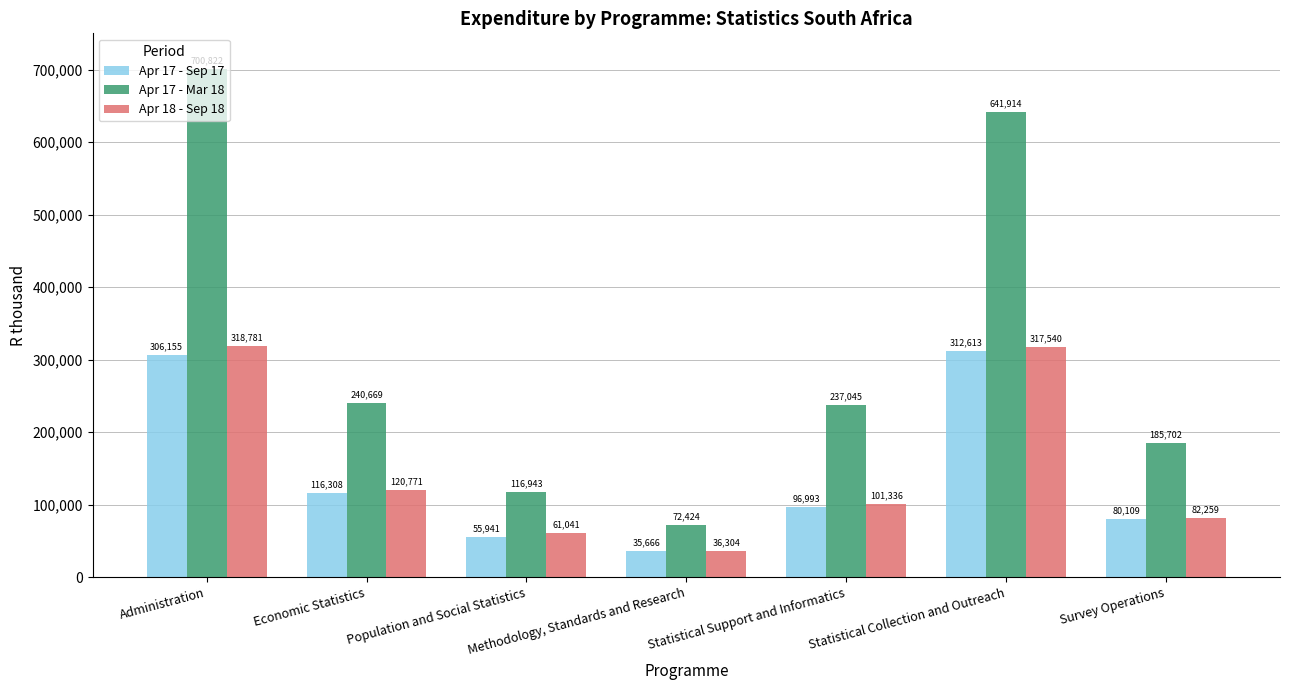

How many bars are there in total?

21